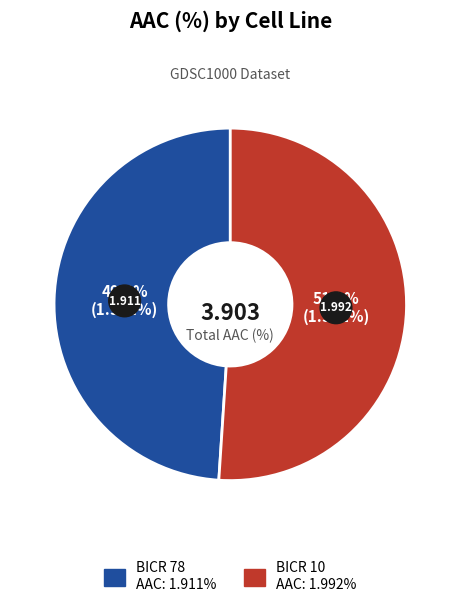

Is it true that BICR 10 is 51% of the pie?

True